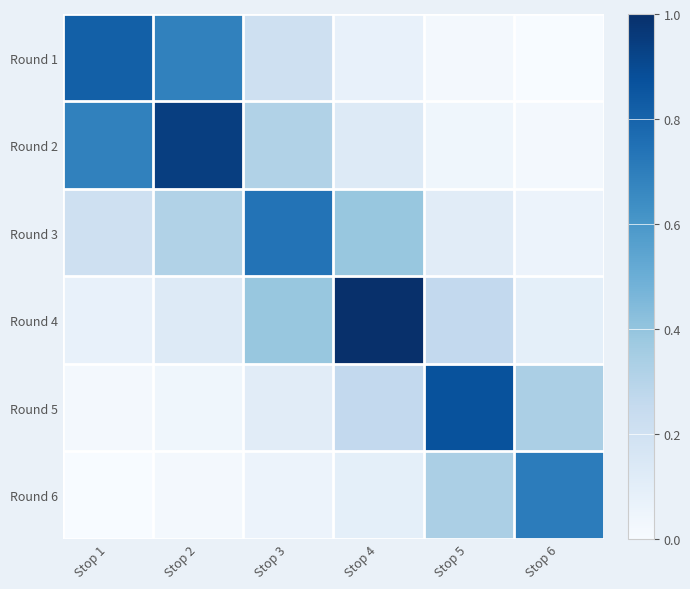

How many series are shown in this chart?

6